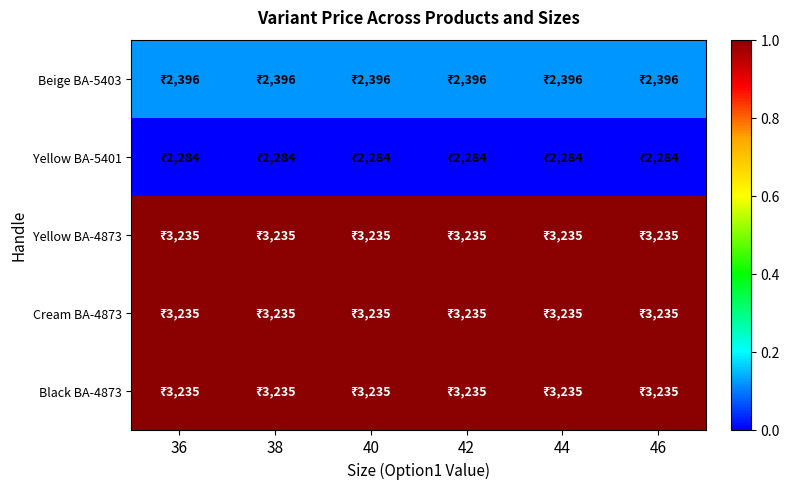

Reading left to right, extract all data points from this chart.

Beige BA-5403: 36=0.1	38=0.1	40=0.1	42=0.1	44=0.1	46=0.1
Yellow BA-5401: 36=0.0	38=0.0	40=0.0	42=0.0	44=0.0	46=0.0
Yellow BA-4873: 36=1.0	38=1.0	40=1.0	42=1.0	44=1.0	46=1.0
Cream BA-4873: 36=1.0	38=1.0	40=1.0	42=1.0	44=1.0	46=1.0
Black BA-4873: 36=1.0	38=1.0	40=1.0	42=1.0	44=1.0	46=1.0